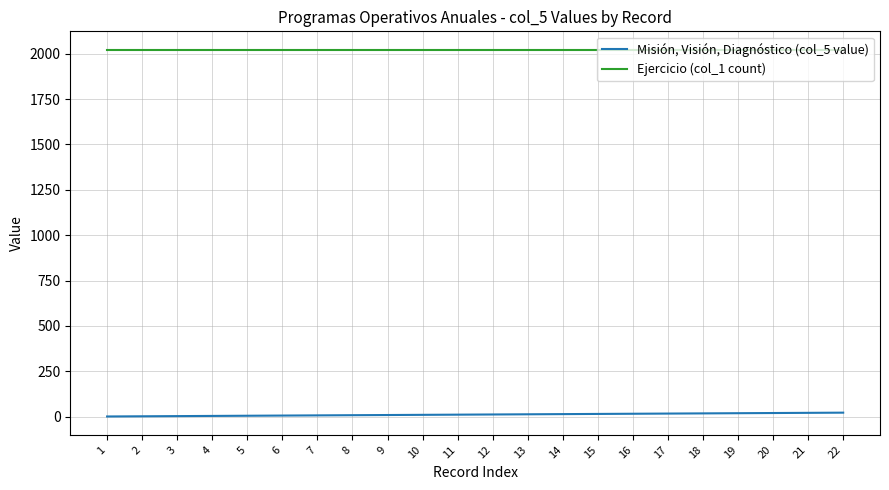

True or false: Misión, Visión, Diagnóstico (col_5 value) and Ejercicio (col_1 count) cross at least once.

False